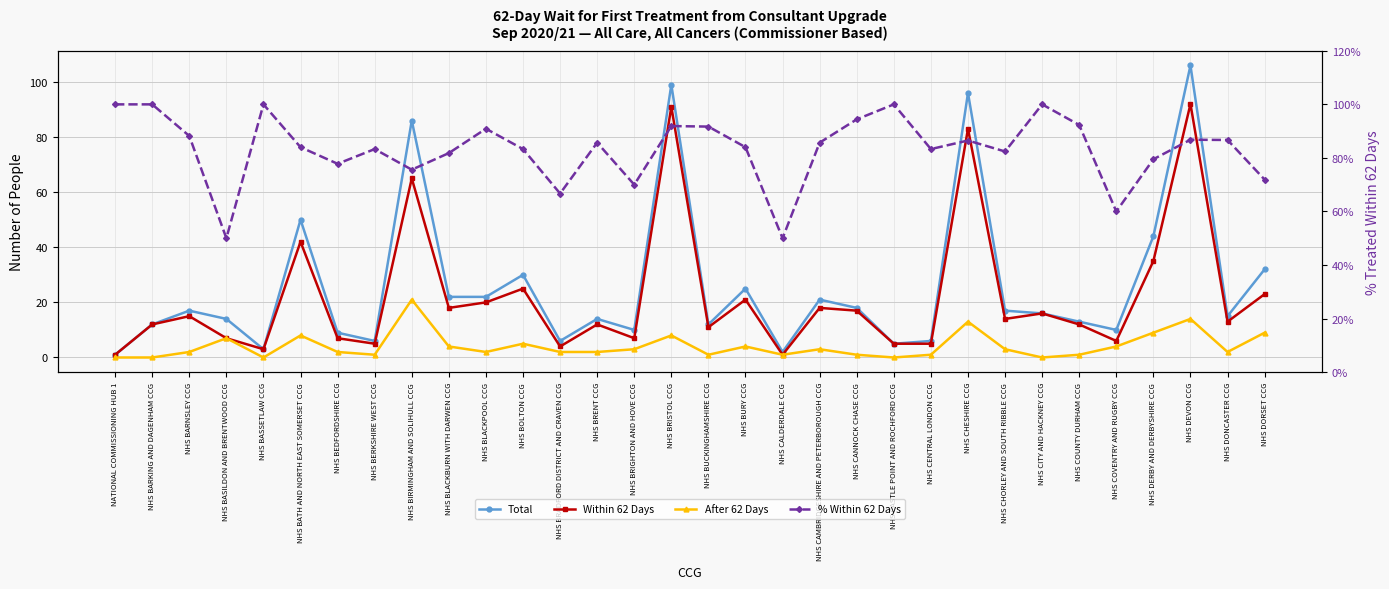

How many lines are shown in the chart?

4